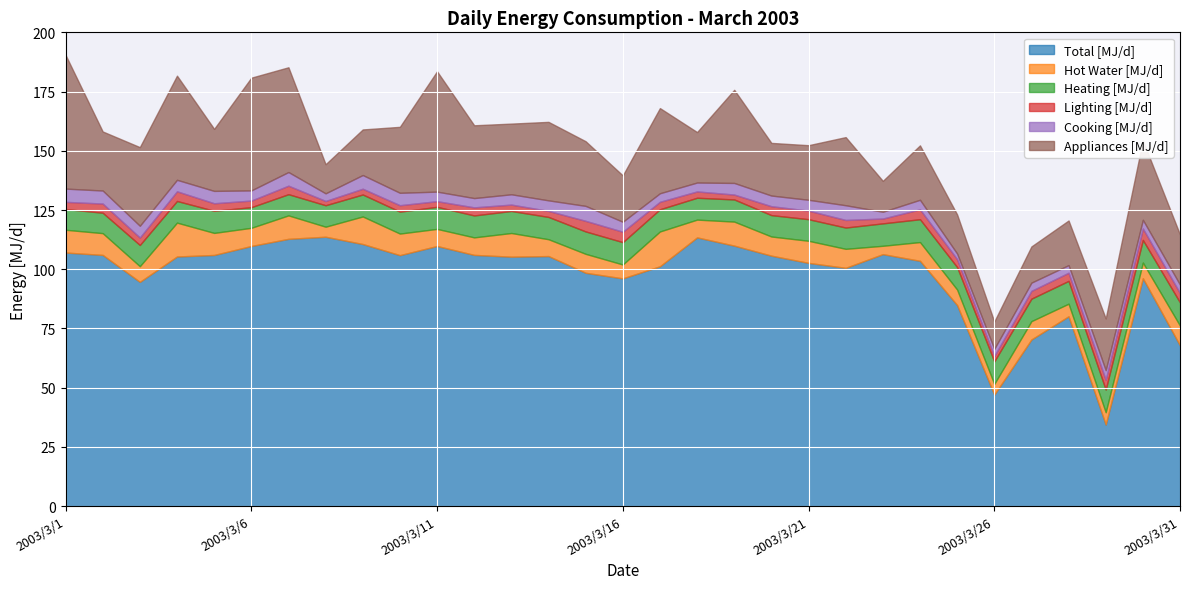

Reading right to left, transcribe all the data shown in this chart.

Total [MJ/d]: 67.8	96.2	34.4	80.1	70.4	47.1	84.9	103.6	106.4	100.6	102.7	105.7	110.0	113.4	101.3	96.1	98.5	105.6	105.3	106.1	109.8	106.0	110.7	113.7	112.8	109.8	106.0	105.4	94.7	106.1	107.1
Hot Water [MJ/d]: 8.4	6.6	5.2	5.3	7.7	4.5	6.6	7.9	3.5	8.0	9.3	8.1	10.1	7.5	14.7	5.9	8.0	7.1	10.0	7.4	7.2	9.1	11.6	4.2	9.9	7.7	9.3	14.3	6.6	9.2	9.6
Heating [MJ/d]: 9.8	9.6	9.6	9.6	9.5	9.5	9.5	9.6	9.5	9.0	9.1	9.0	9.4	9.2	9.4	9.4	9.5	9.4	9.3	9.3	9.3	9.3	9.3	9.1	8.9	8.7	9.3	9.1	9.0	8.6	8.8
Lighting [MJ/d]: 3.9	4.8	4.2	3.4	3.3	2.2	3.3	4.2	2.0	3.2	3.6	3.8	2.1	2.7	3.2	4.4	4.5	2.6	2.7	3.4	2.4	2.7	2.4	1.8	3.6	2.8	3.2	4.1	3.1	3.9	3.0
Cooking [MJ/d]: 3.6	3.7	4.1	3.2	3.5	3.0	2.4	4.0	2.9	6.2	4.6	4.5	4.9	3.8	3.6	4.2	6.3	4.5	4.4	3.9	4.0	5.2	5.8	3.2	5.8	4.3	5.2	4.9	5.0	5.5	5.6
Appliances [MJ/d]: 21.1	33.5	21.8	18.8	15.3	11.5	16.5	23.0	13.0	28.8	23.0	22.2	39.3	21.3	36.0	19.6	27.3	33.1	29.8	30.7	50.8	27.8	19.2	12.3	44.2	47.6	26.2	44.0	33.2	24.9	56.5